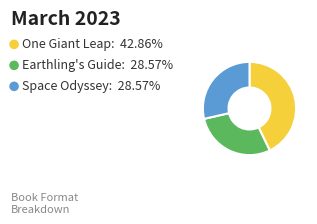

Is there a majority slice in this chart?

No